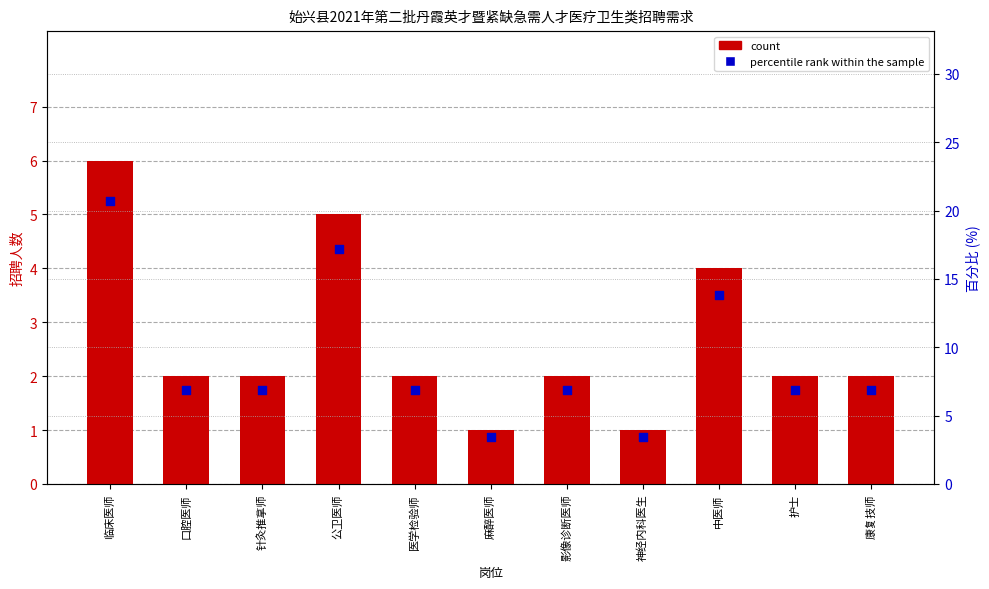

Which series reaches the minimum Y coordinate?

count